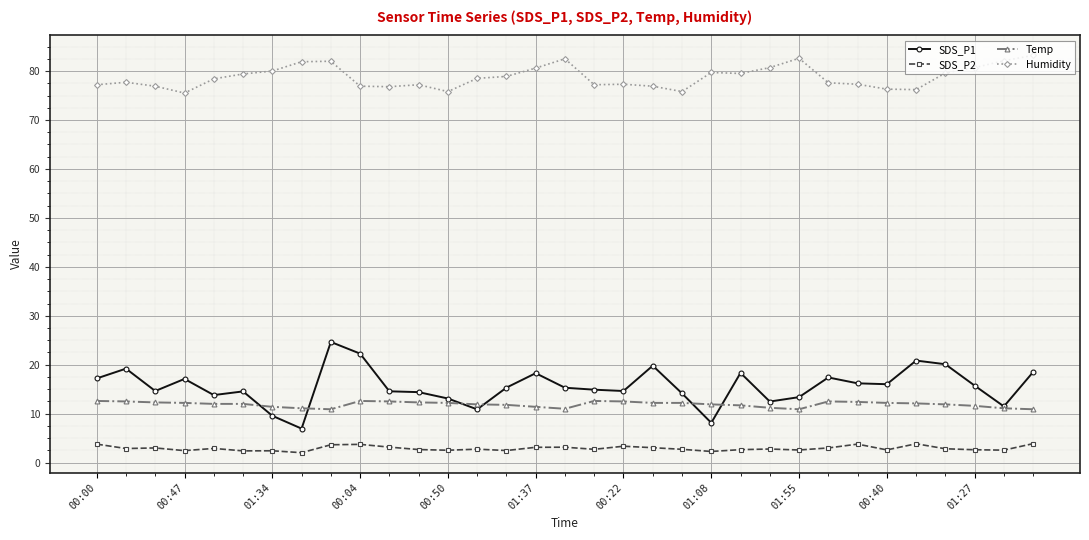

What is the value of the SDS_P2 point at the 29th from the left?

3.9